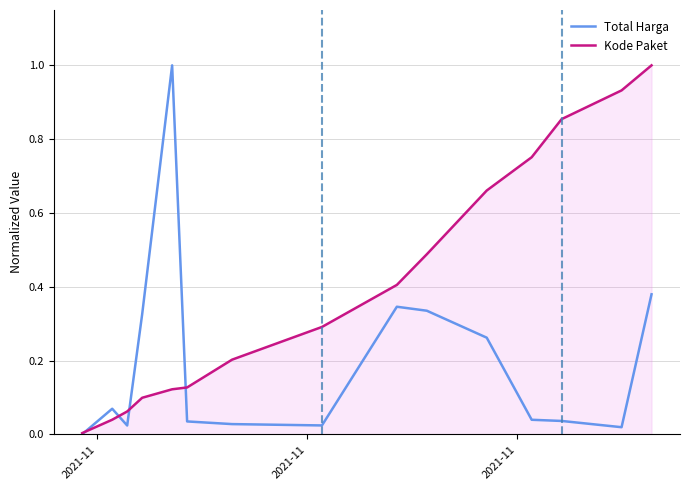

In Total Harga, how many points are higher than both neighbors (excluding endpoints)?

3